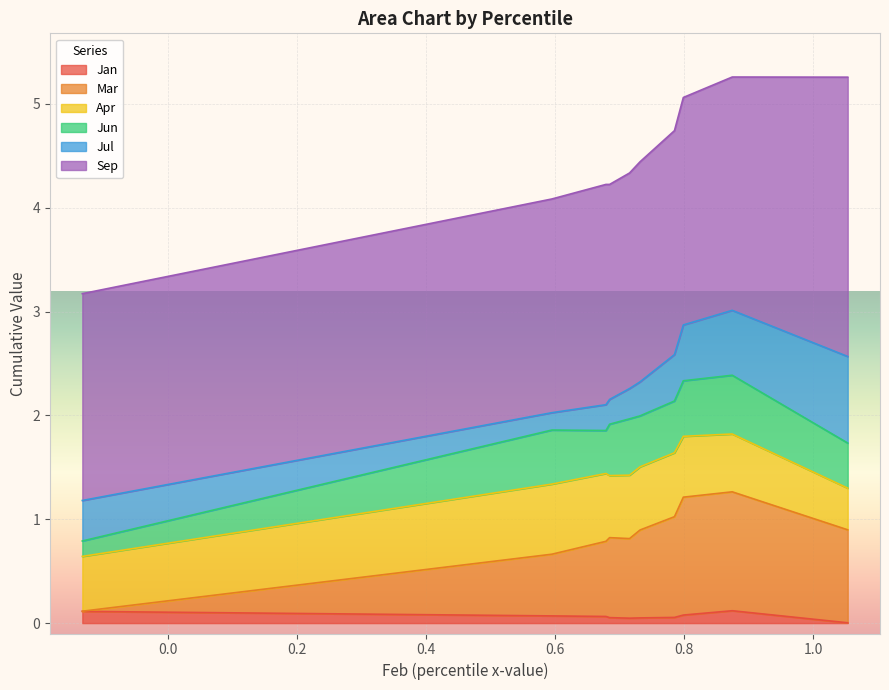

True or false: Sep and Mar intersect in this chart.

False